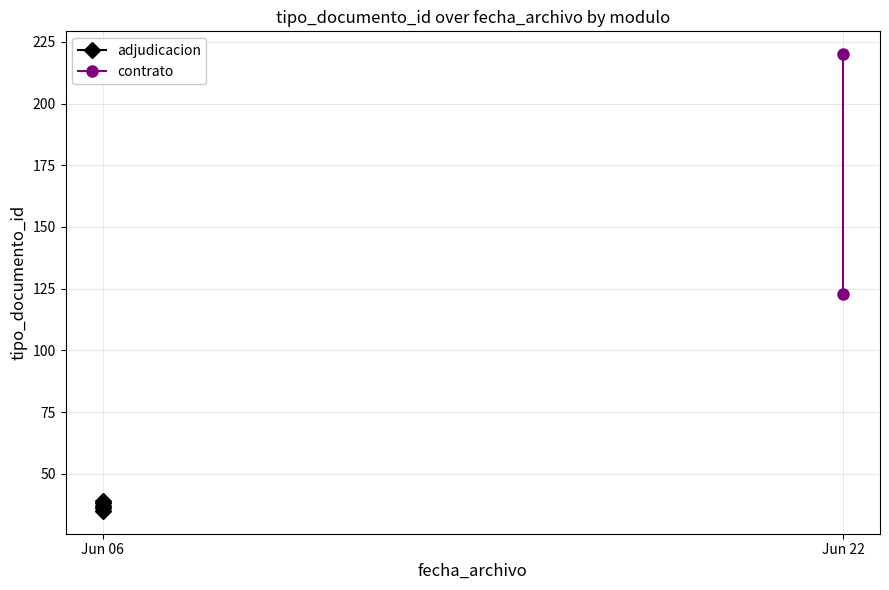

How many values are between 36 and 38?

3